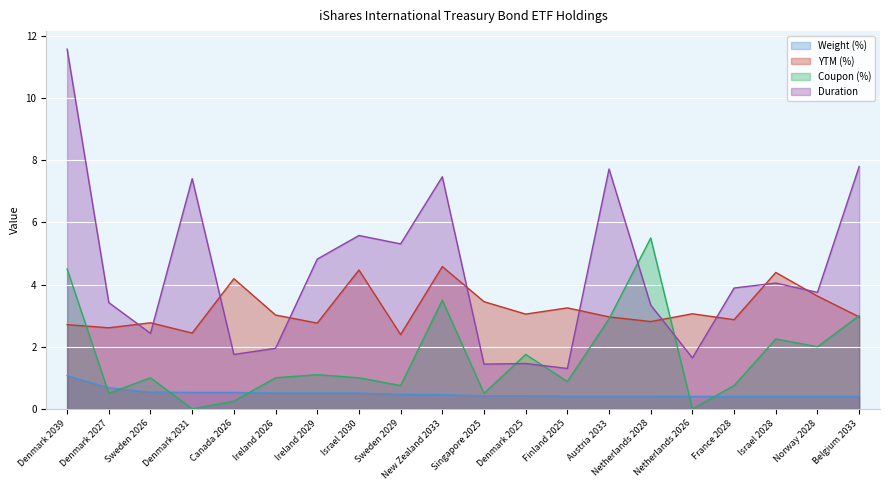

What value does the YTM (%) series have at Sweden 2029?

2.4